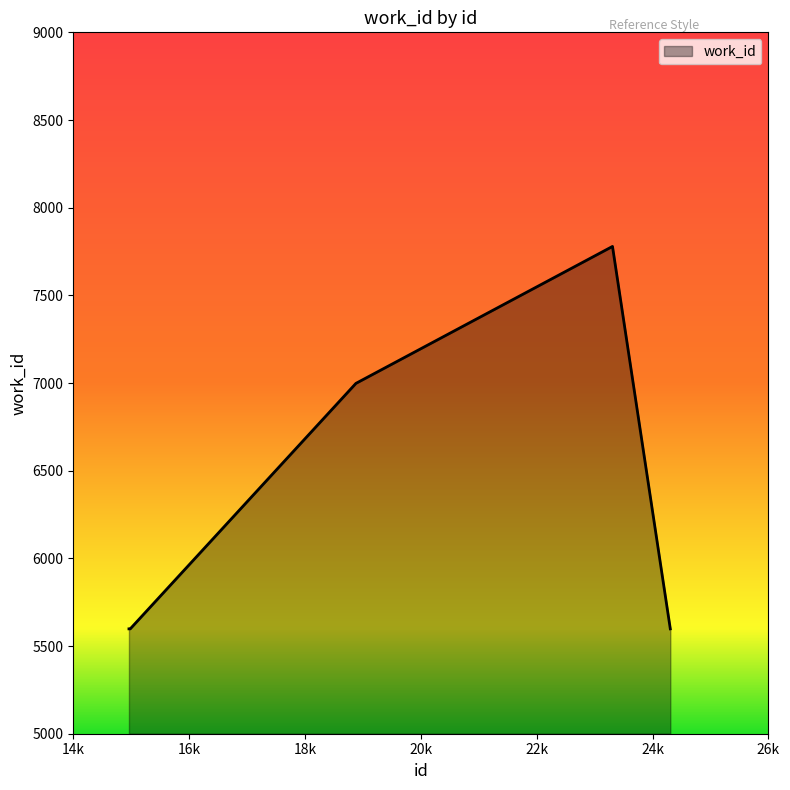

What is the smallest value displayed?

5598